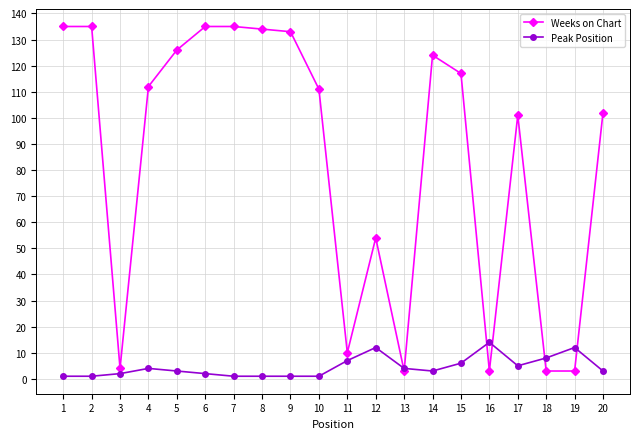

Is the value of Weeks on Chart at 17 greater than the value of Peak Position at 6?

Yes